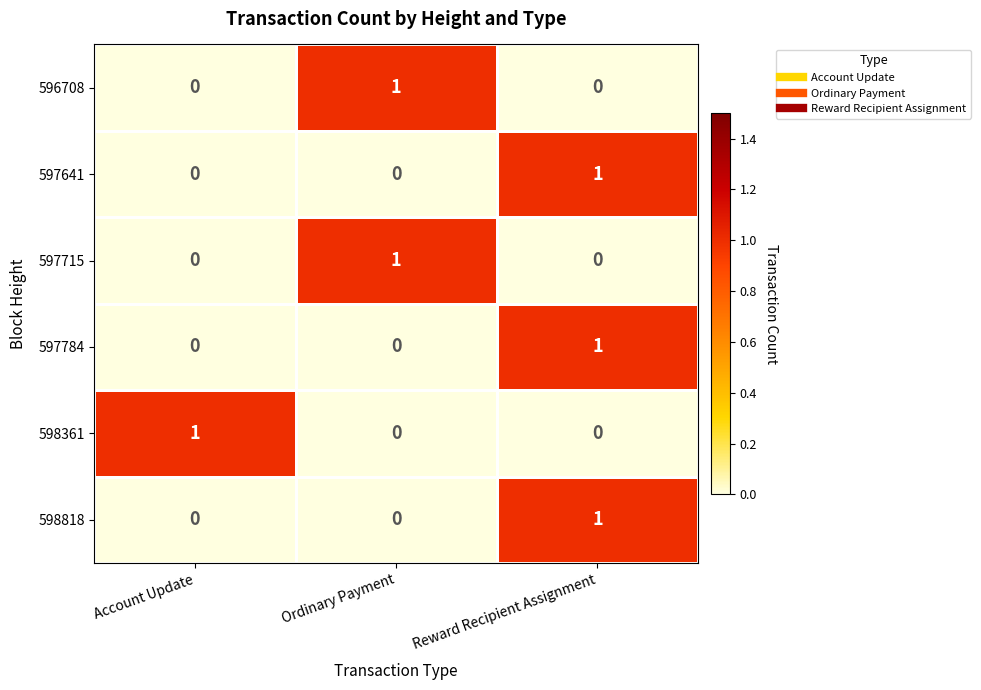

At how many categories does at least one series exceed 0?

3